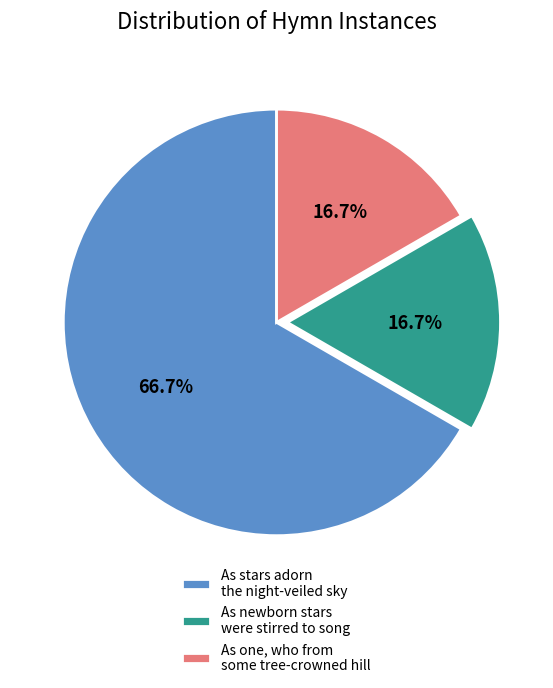

Does As one, who from some tree-crowned hill account for over 50% of the chart?

No